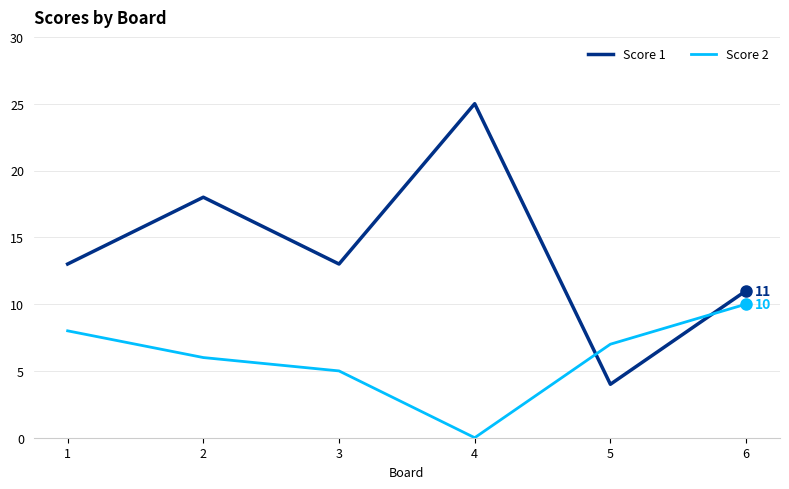

Which label corresponds to the largest value in the chart?

4